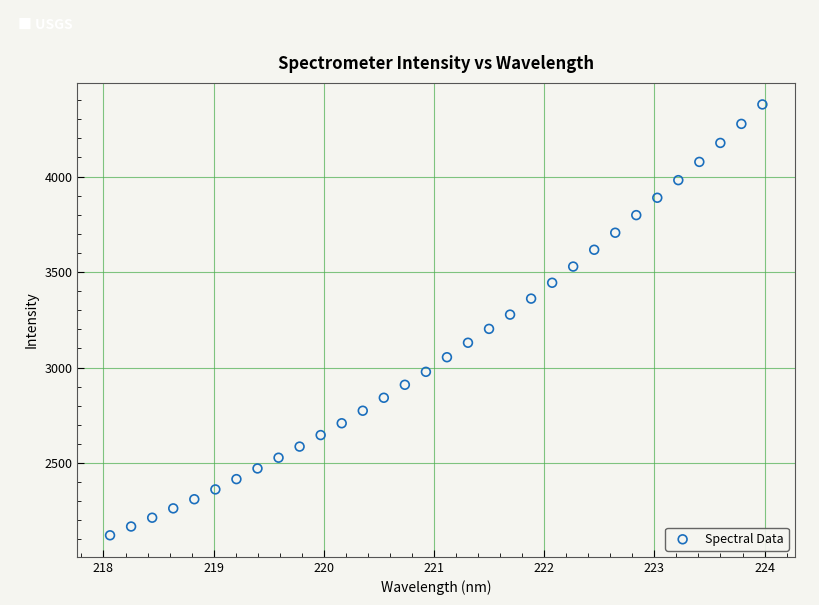

What is the range of Y values (max minus min)?

2255.8